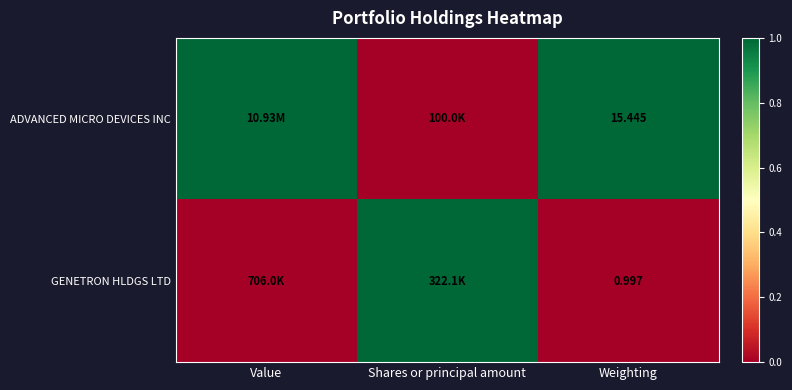

Is the value of GENETRON HLDGS LTD at Weighting greater than the value of ADVANCED MICRO DEVICES INC at Weighting?

No